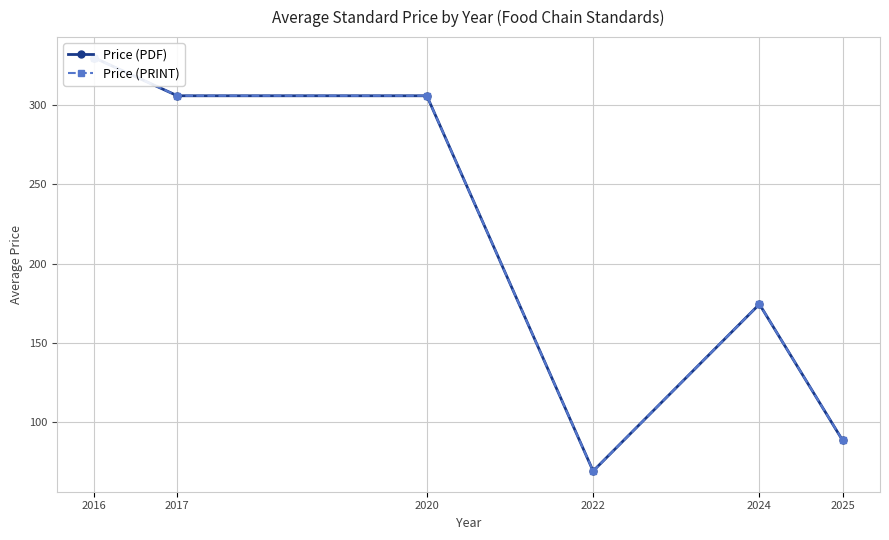

How many data points in Price (PRINT) are above 306?

1